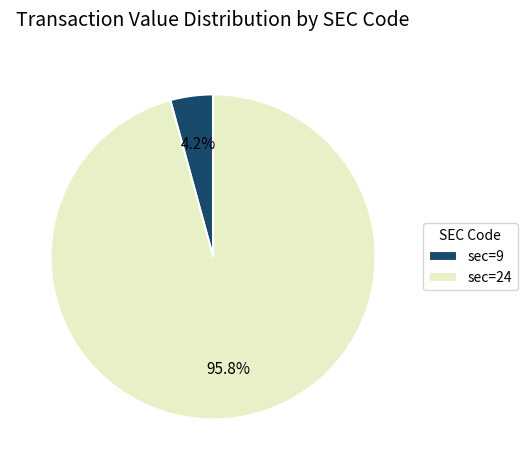

Count the number of slices in the pie.

2